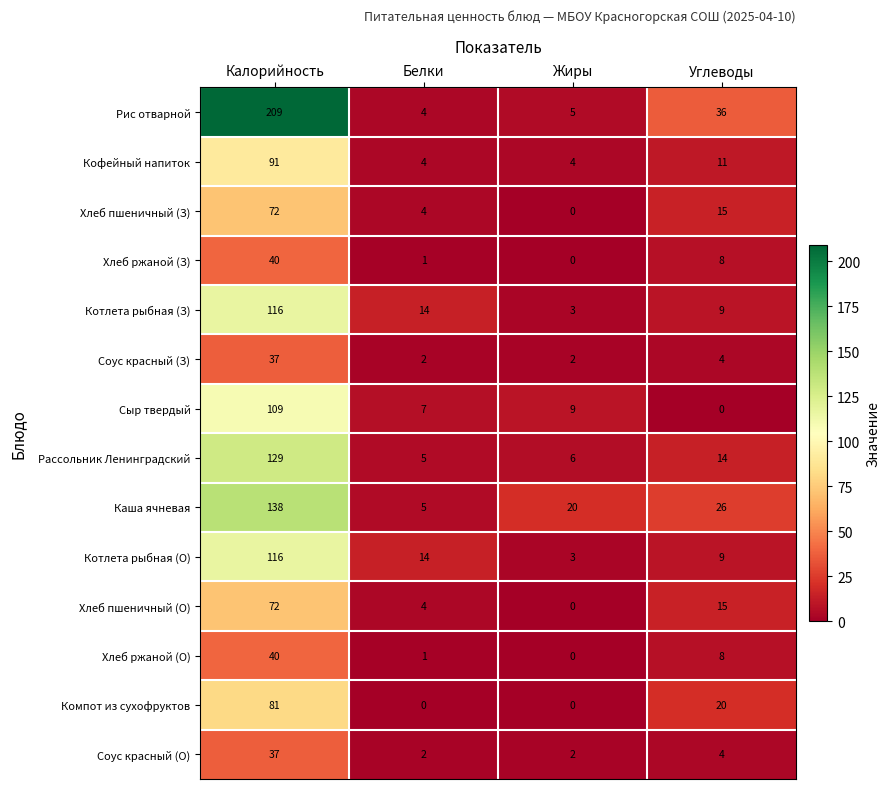

Where is Хлеб ржаной (З) nearest to the value 20?

Углеводы